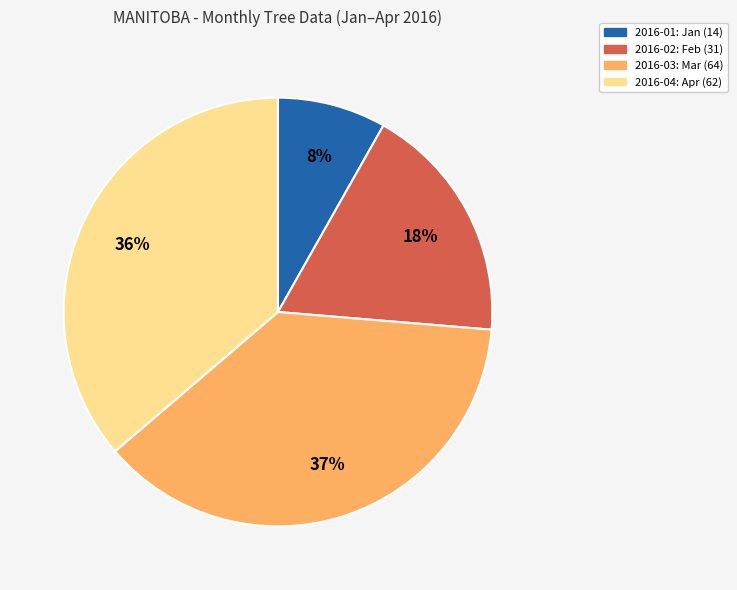

Which has a higher value, 2016-02 or 2016-04?

2016-04